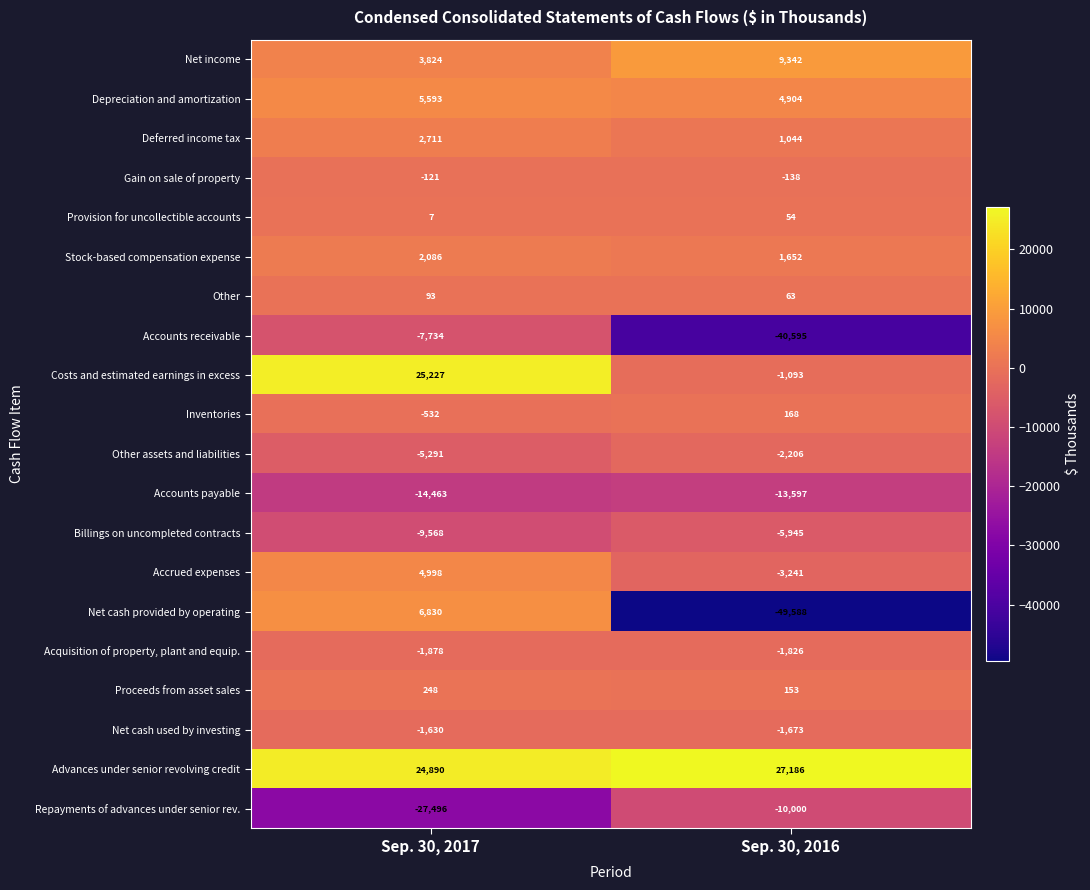

At which category is the sum across all series the highest?

Sep. 30, 2017